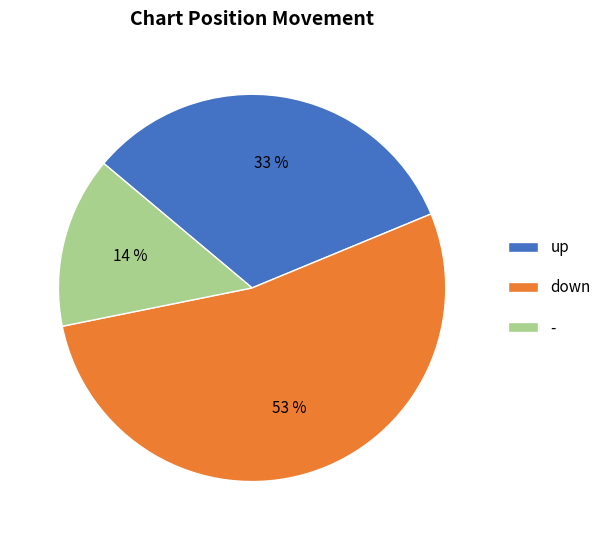

Rank the categories by value from highest to lowest.

down, up, -